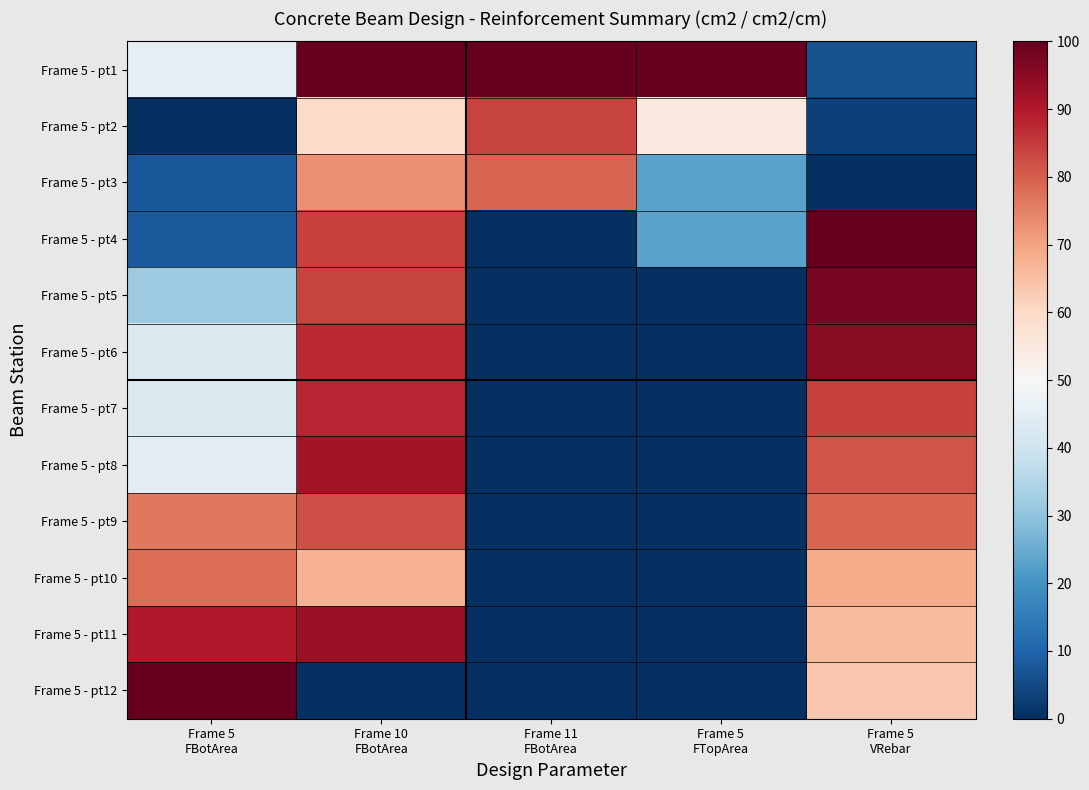

Which series has the largest range (max minus min)?

Frame 5 - pt4